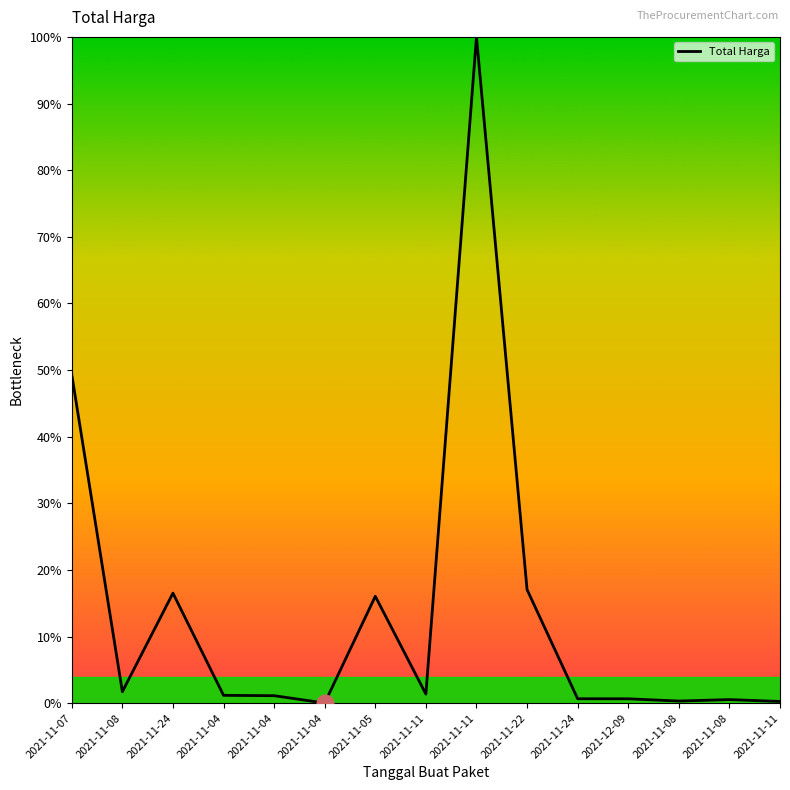

Which has a higher value, 2021-11-07 or 2021-11-24?

2021-11-07